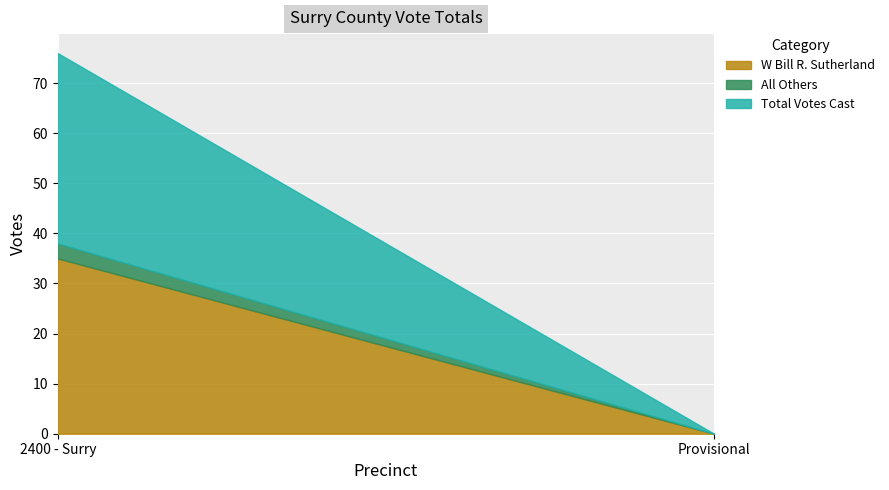

Which has a higher value, Provisional or 2400 - Surry?

2400 - Surry